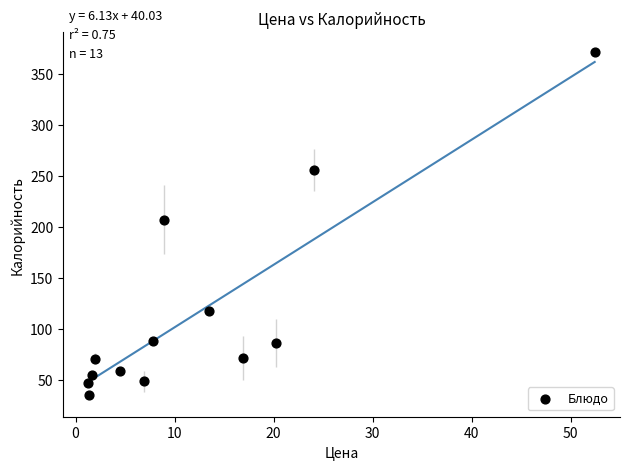

What is the range of X values (max minus min)?

51.1